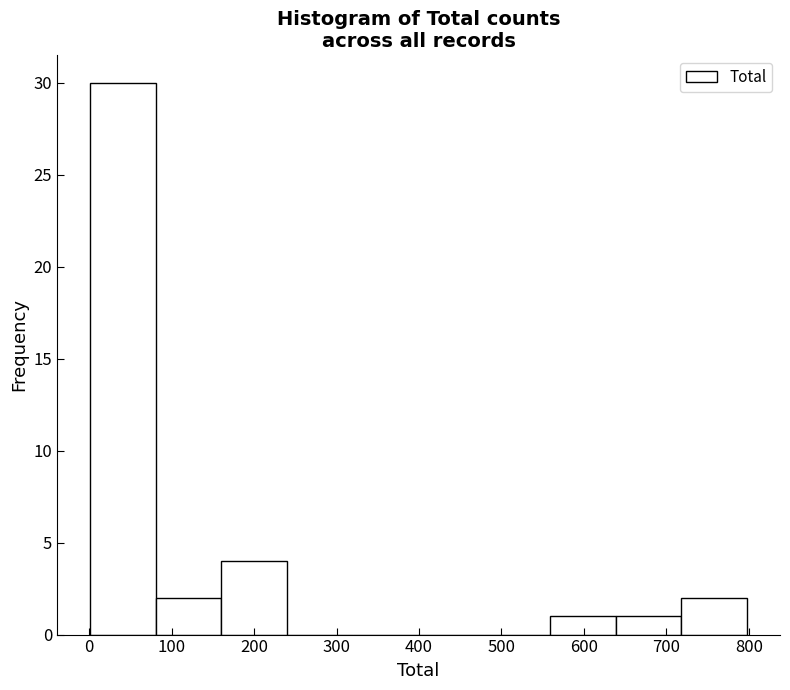

Over which range of the x-axis is the bar tallest?

0 to 80